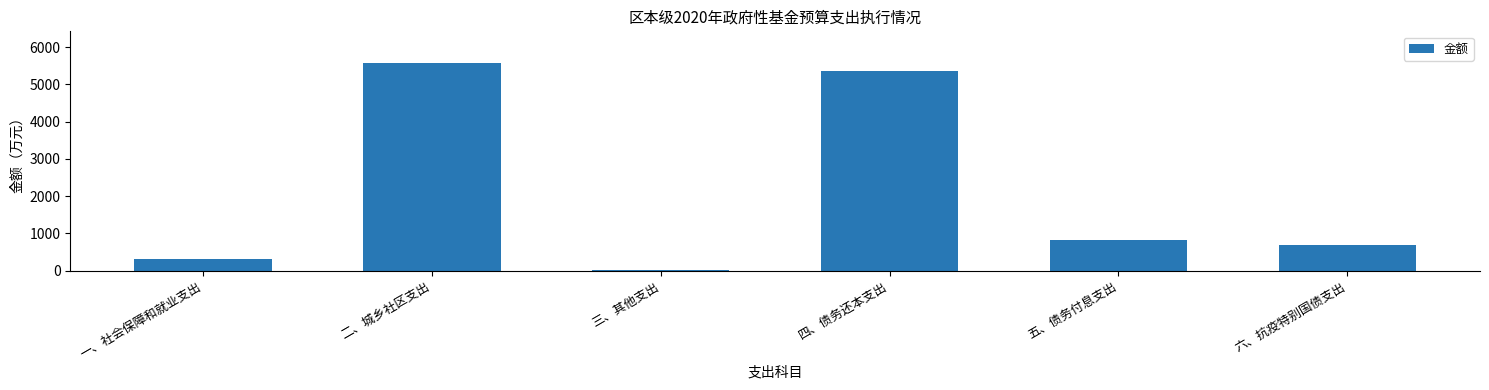

List the labels in order of value, largest first.

二、城乡社区支出, 四、债务还本支出, 五、债务付息支出, 六、抗疫特别国债支出, 一、社会保障和就业支出, 三、其他支出